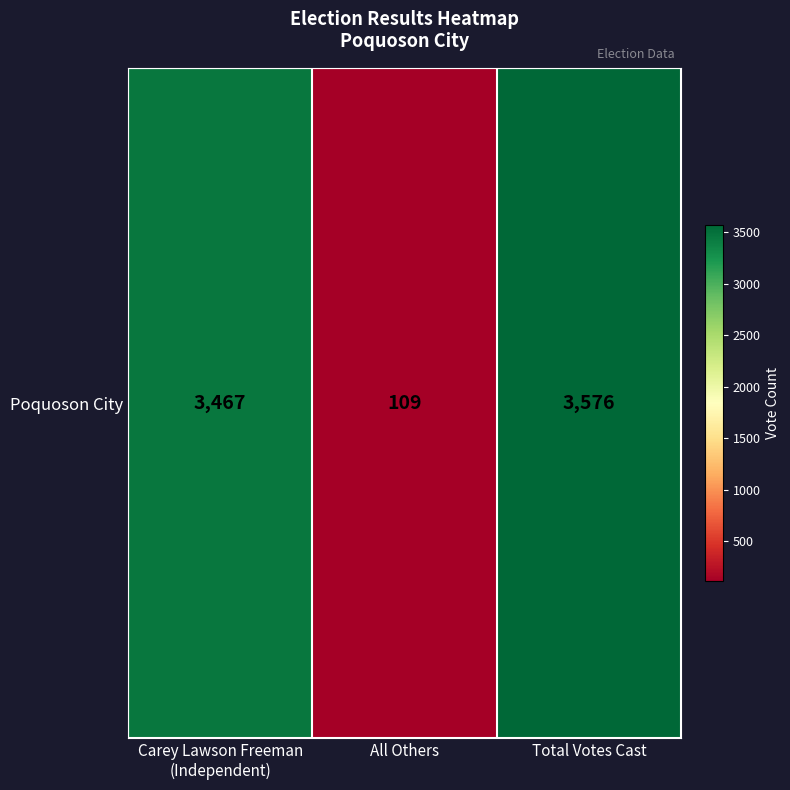

Which label corresponds to the largest value in the chart?

Total Votes Cast